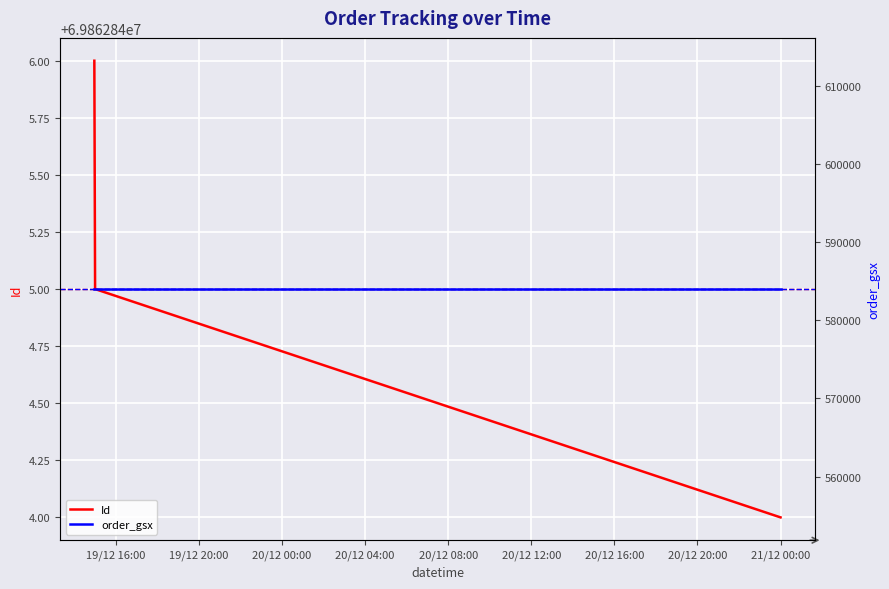

Rank the series by their maximum value, from highest to lowest.

Id, order_gsx